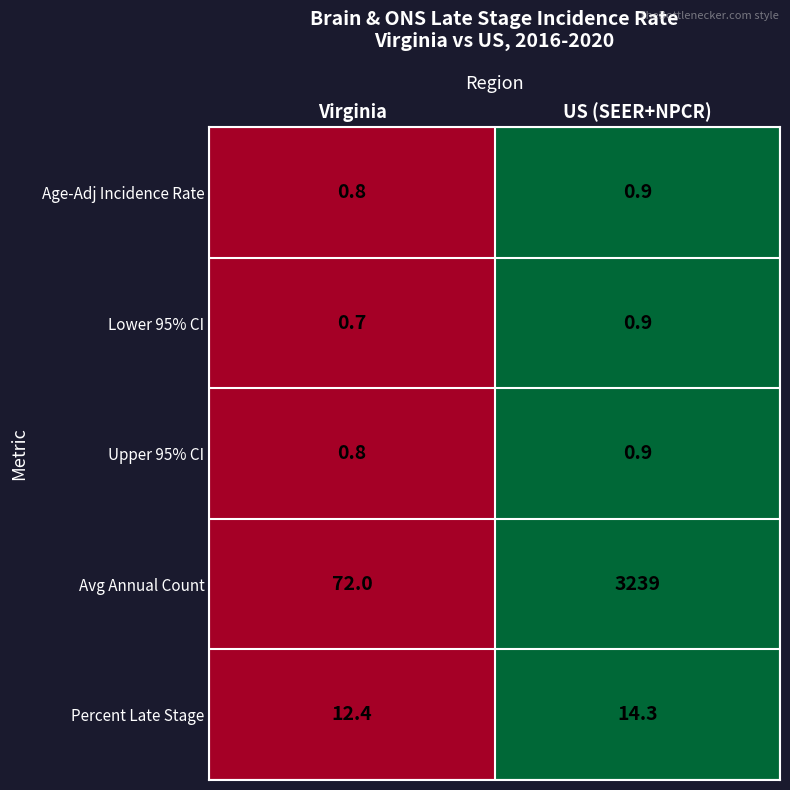

Reading left to right, what are all the values shown in this chart?

Age-Adj Incidence Rate: Virginia=0.8	US (SEER+NPCR)=0.9
Lower 95% CI: Virginia=0.7	US (SEER+NPCR)=0.9
Upper 95% CI: Virginia=0.8	US (SEER+NPCR)=0.9
Avg Annual Count: Virginia=72.0	US (SEER+NPCR)=3239.0
Percent Late Stage: Virginia=12.4	US (SEER+NPCR)=14.3